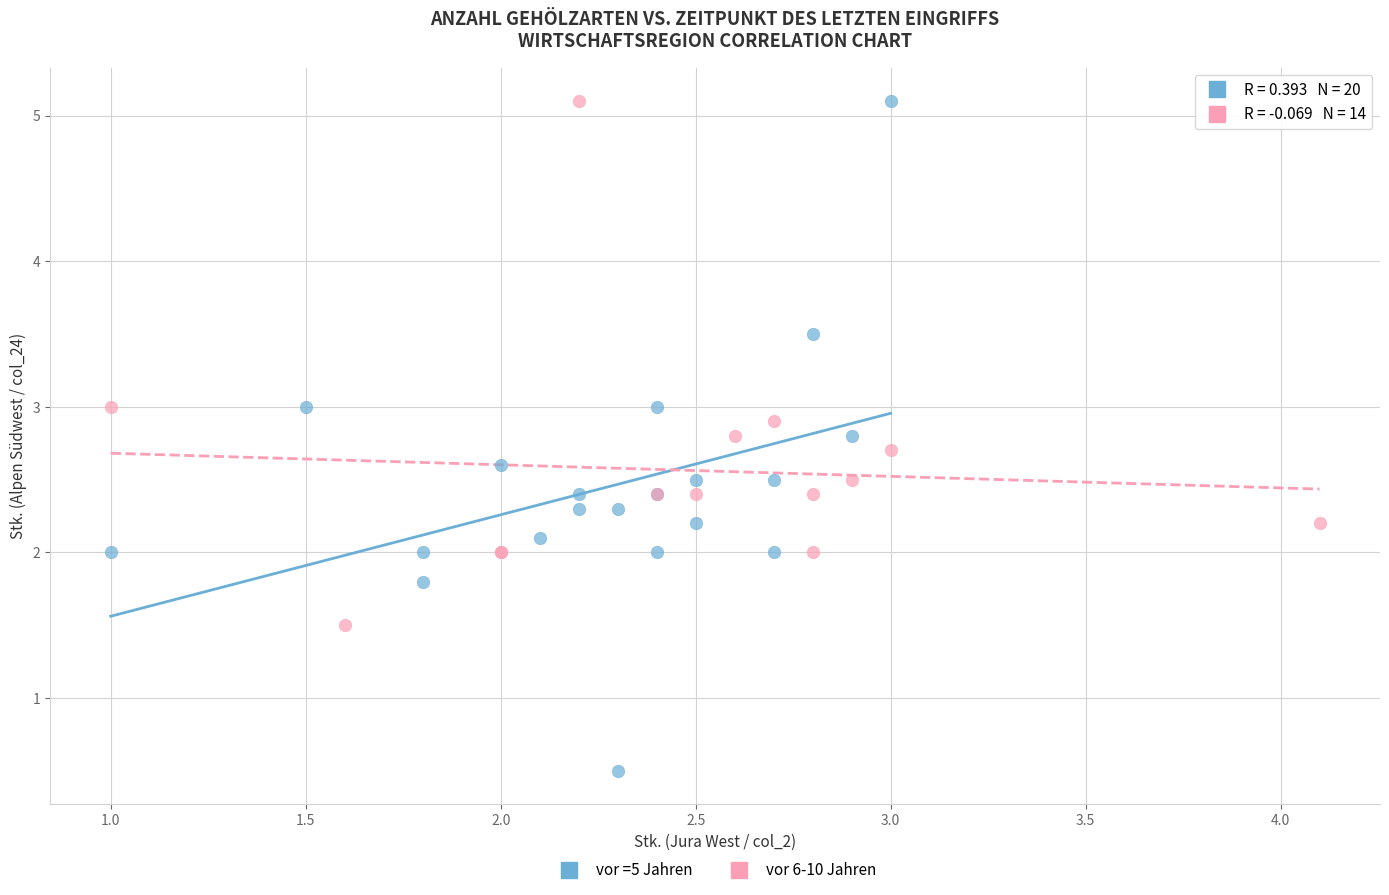

Which series has the widest spread of Y values?

vor =5 Jahren